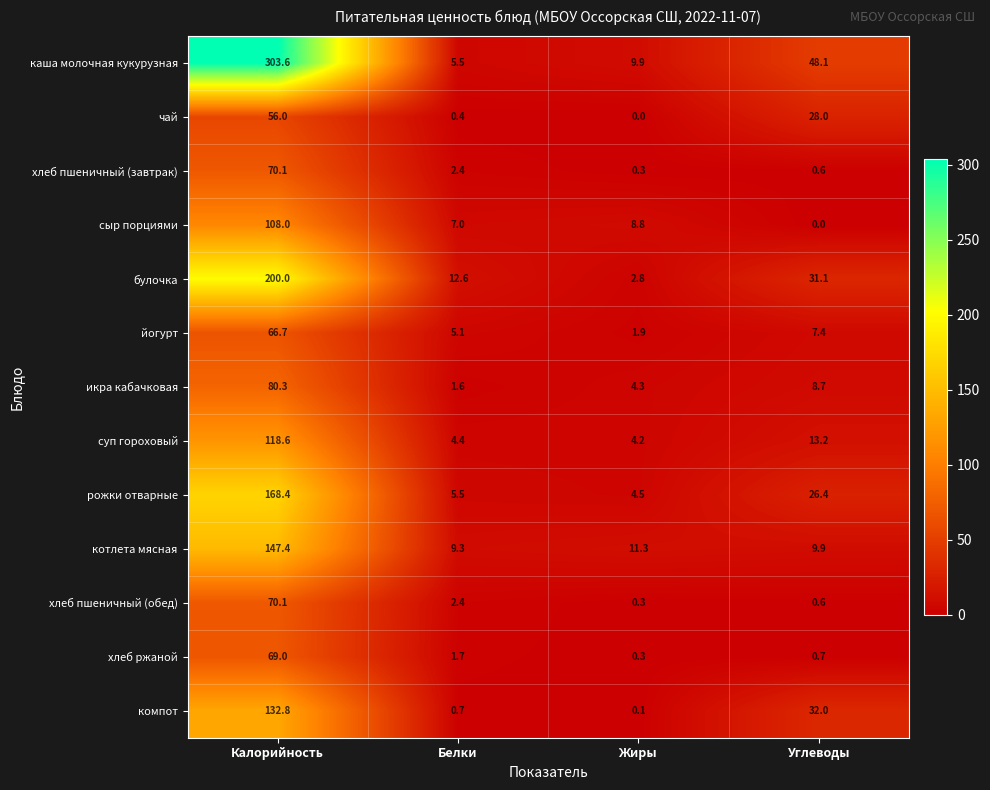

Rank the categories by сыр порциями value from highest to lowest.

Калорийность, Жиры, Белки, Углеводы